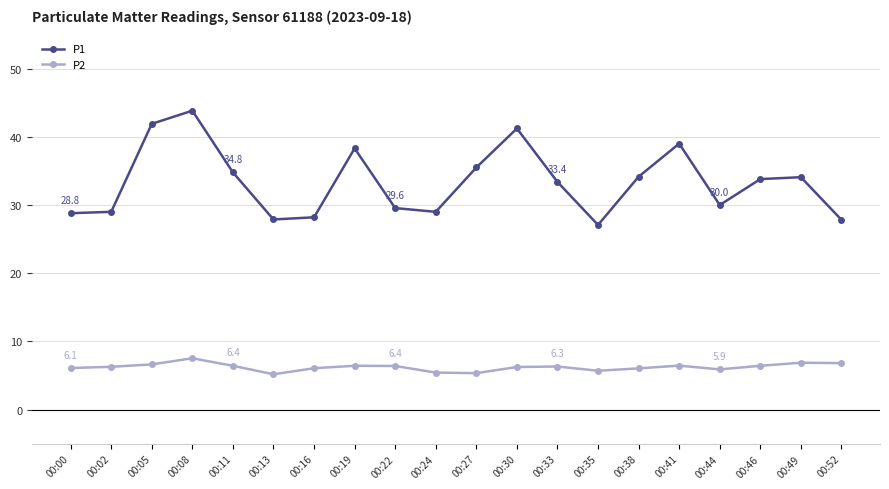

True or false: P2 has more than 1 interior local peaks.

True